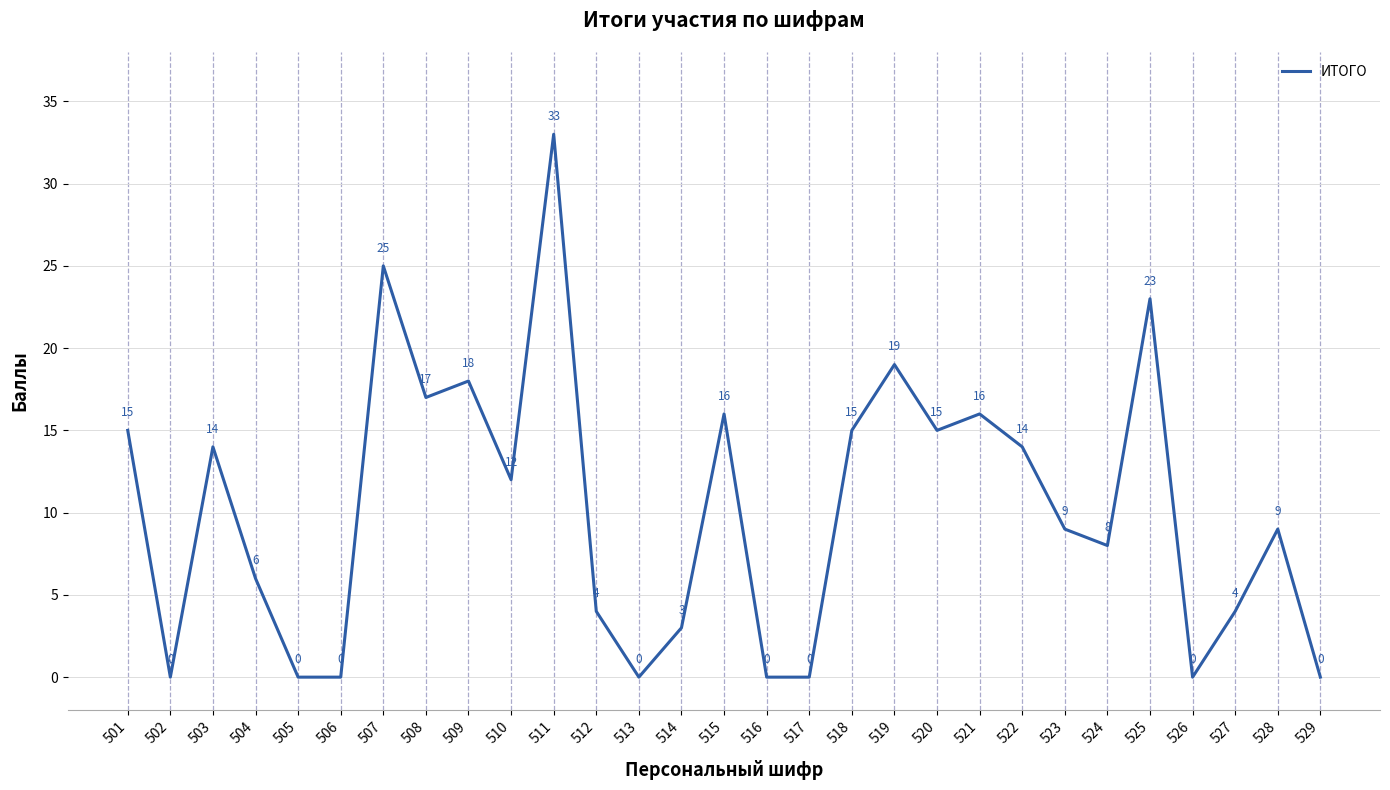

Reading left to right, list all the values displayed in this chart.

501=15	502=0	503=14	504=6	505=0	506=0	507=25	508=17	509=18	510=12	511=33	512=4	513=0	514=3	515=16	516=0	517=0	518=15	519=19	520=15	521=16	522=14	523=9	524=8	525=23	526=0	527=4	528=9	529=0